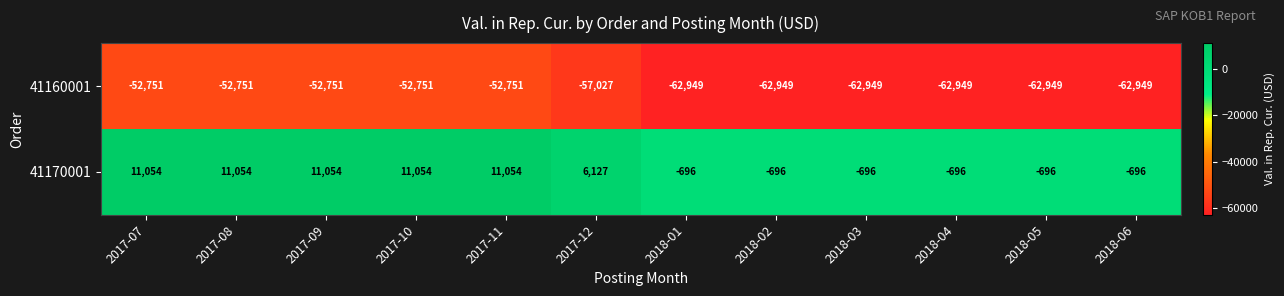

Count the 41170001 values in the range -696 to 11054.

12